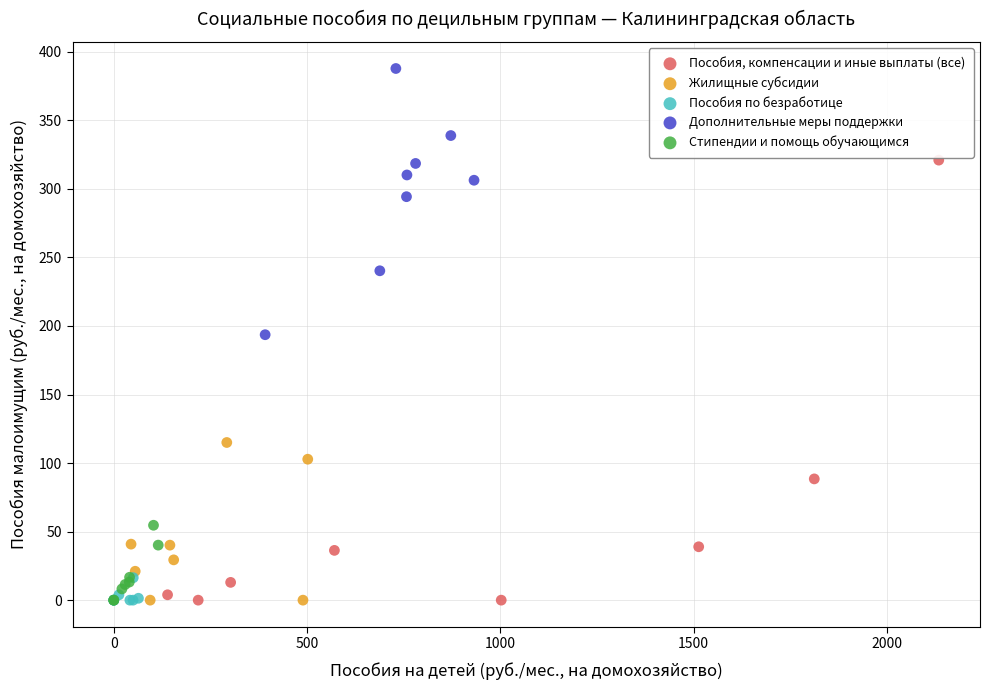

Which series contains the highest Y value?

Дополнительные меры поддержки